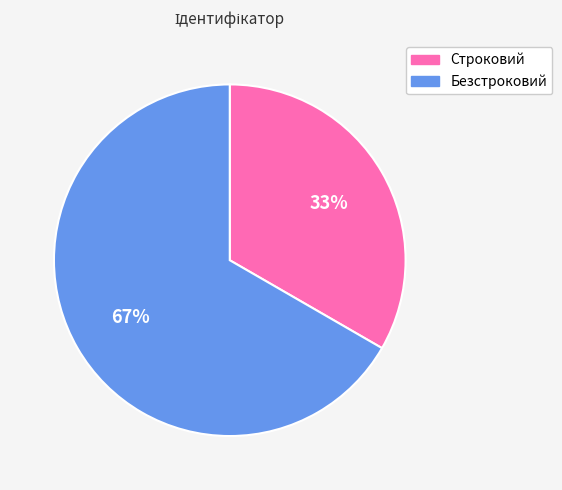

The Строковий slice represents 21% of the pie. True or false?

False